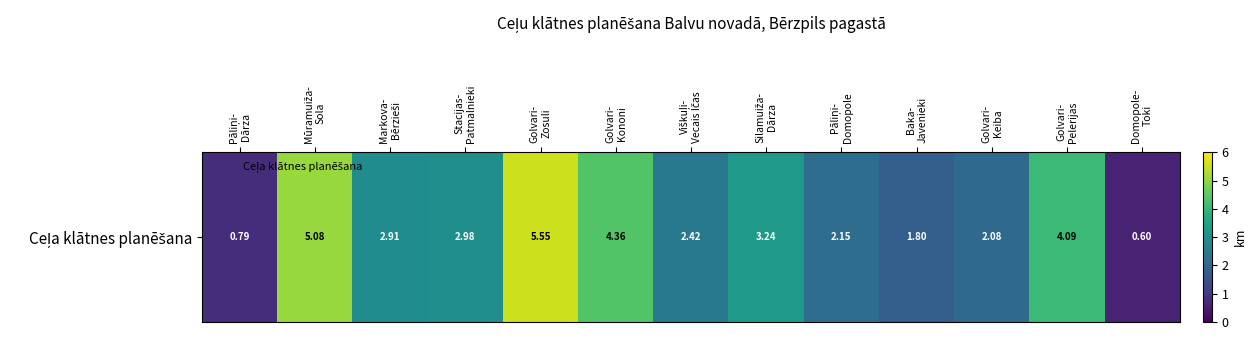

What is the sum of the values at Domopole-
Toki and Stacijas-
Patmalnieki?

3.6